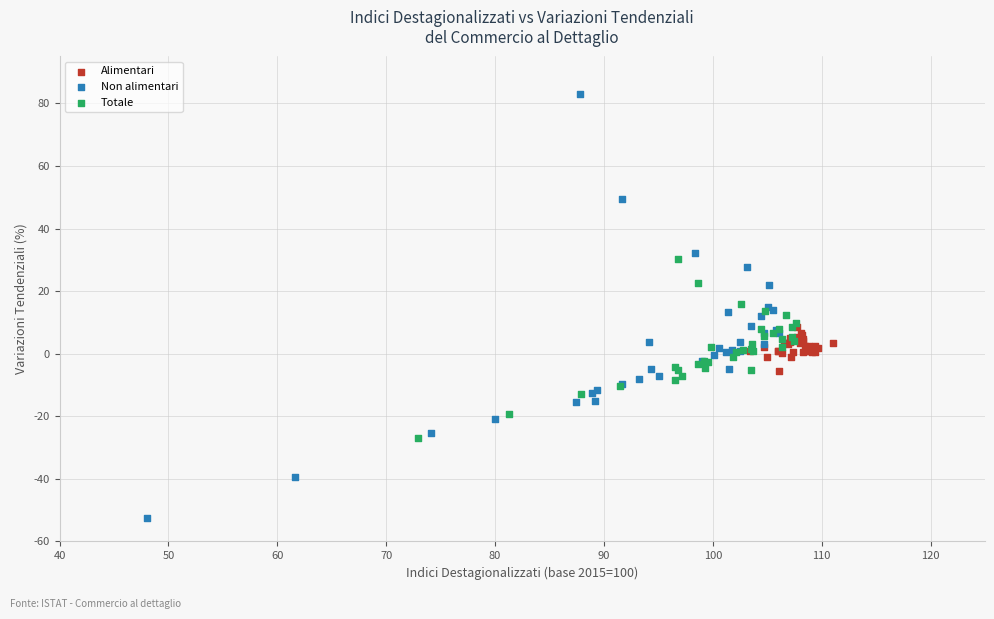

What are all the series names shown in the legend?

Alimentari, Non alimentari, Totale